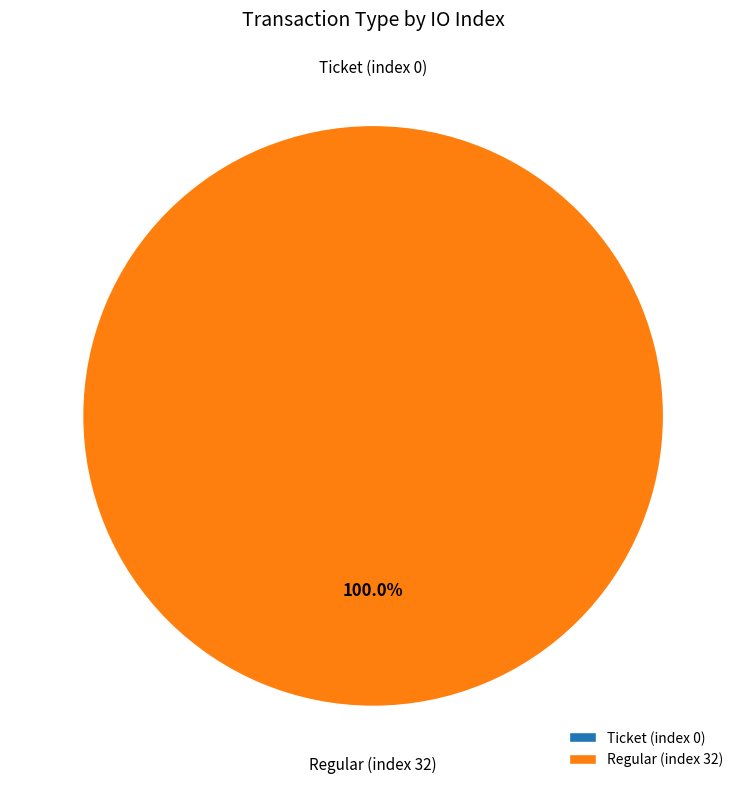

Does Regular (index 32) account for over 50% of the chart?

Yes